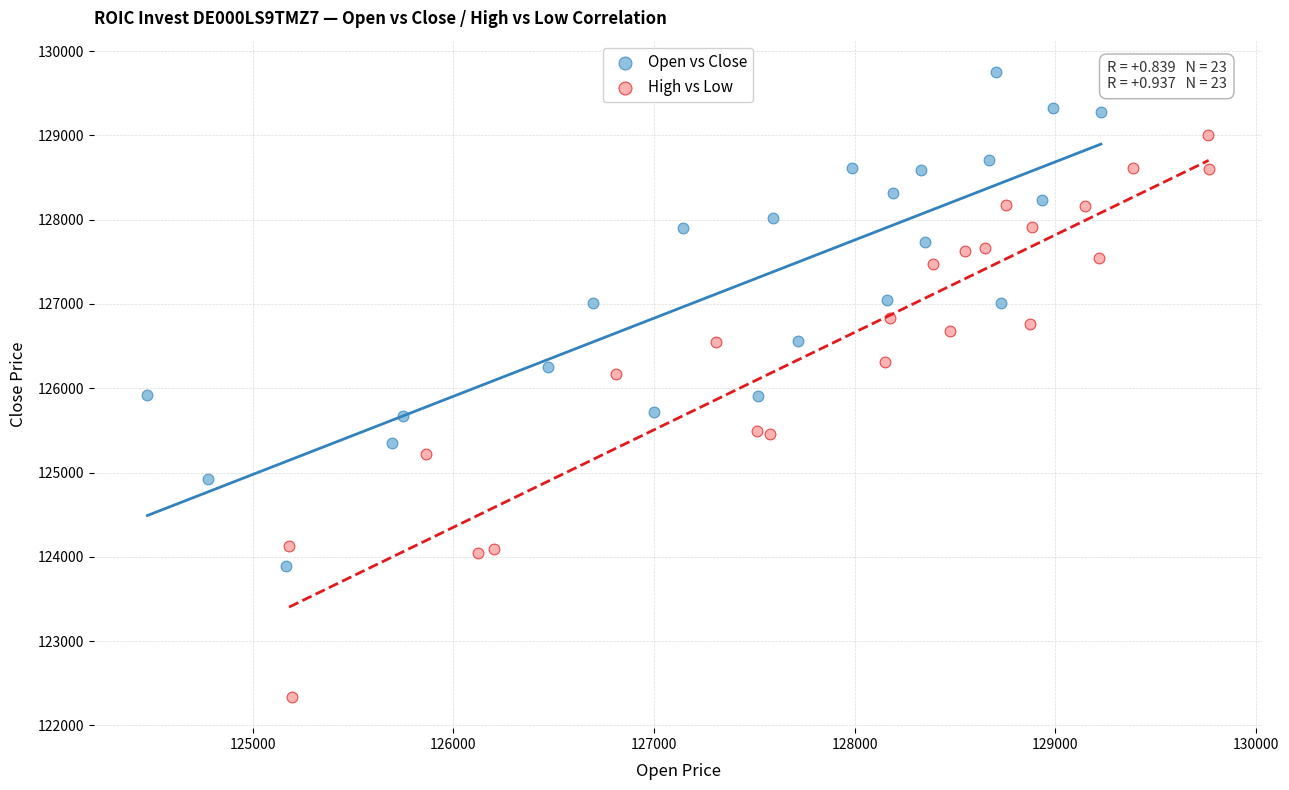

Which series contains the lowest Y value?

High vs Low